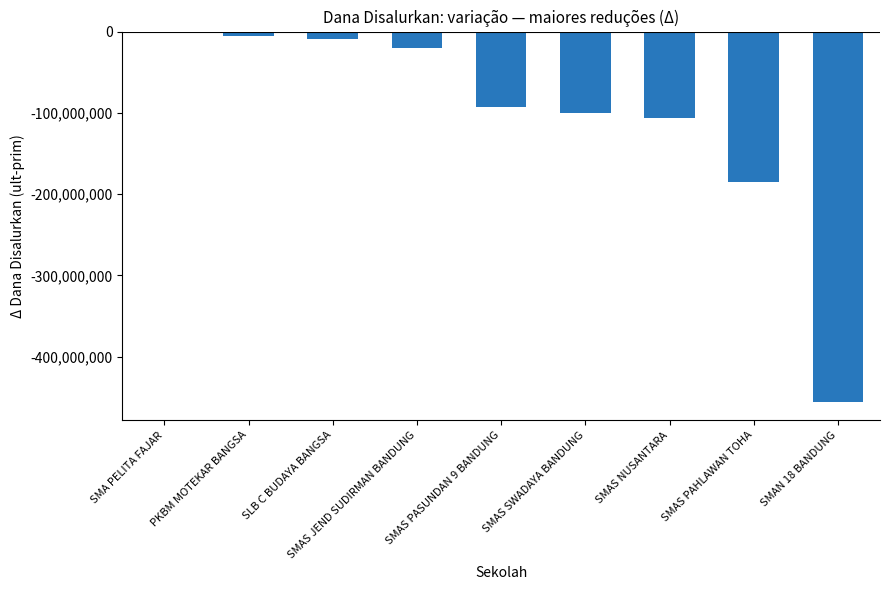

How many data points are less than -92700000?

4